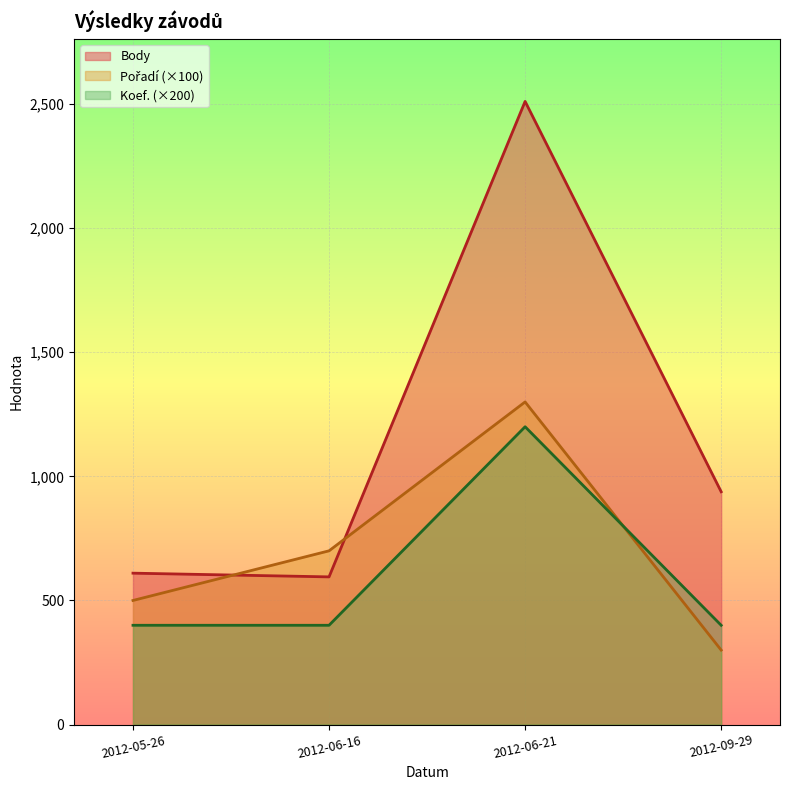

What are all the series names shown in the legend?

Body, Pořadí, Koef.